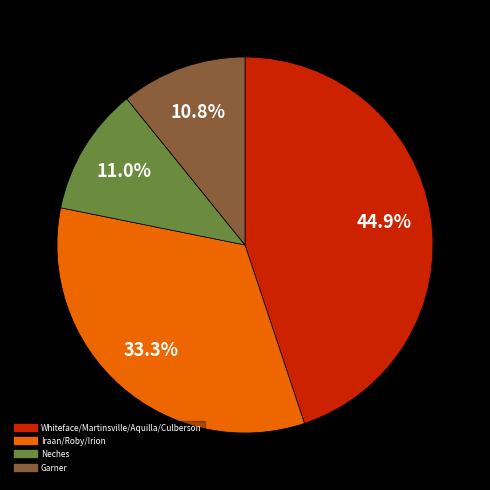

Does any single category account for the majority?

No